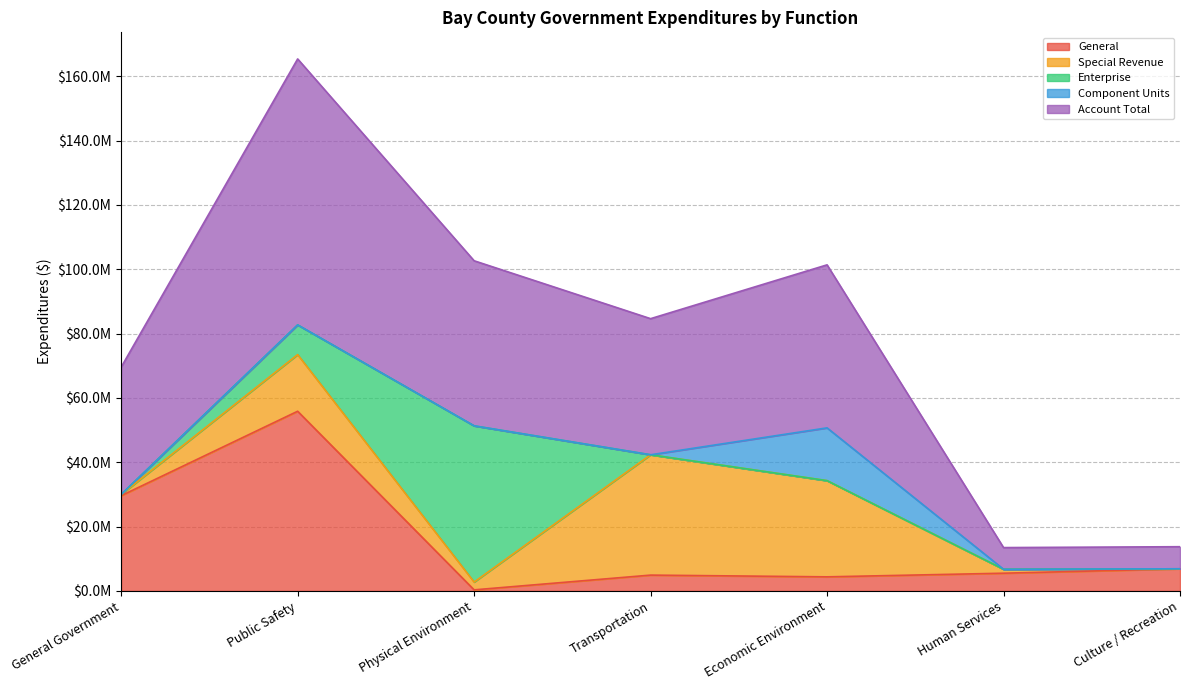

Where is the first local maximum for Component Units?

Economic Environment